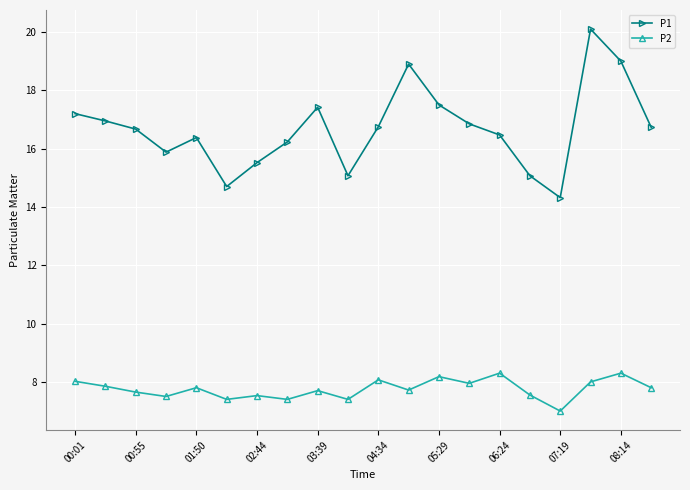

What is the maximum value shown in the chart?

20.1